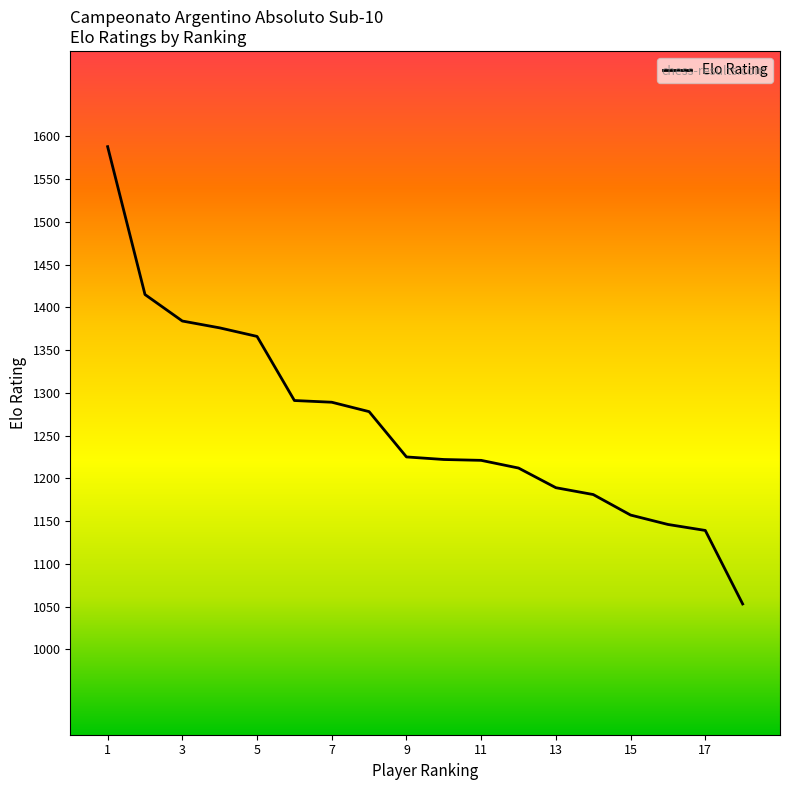

What is the minimum value shown in the chart?

1053